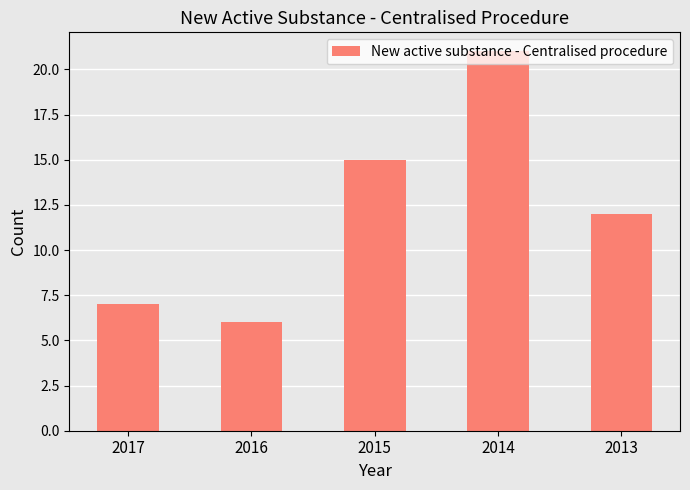

Reading right to left, what are all the values shown in this chart?

12	21	15	6	7